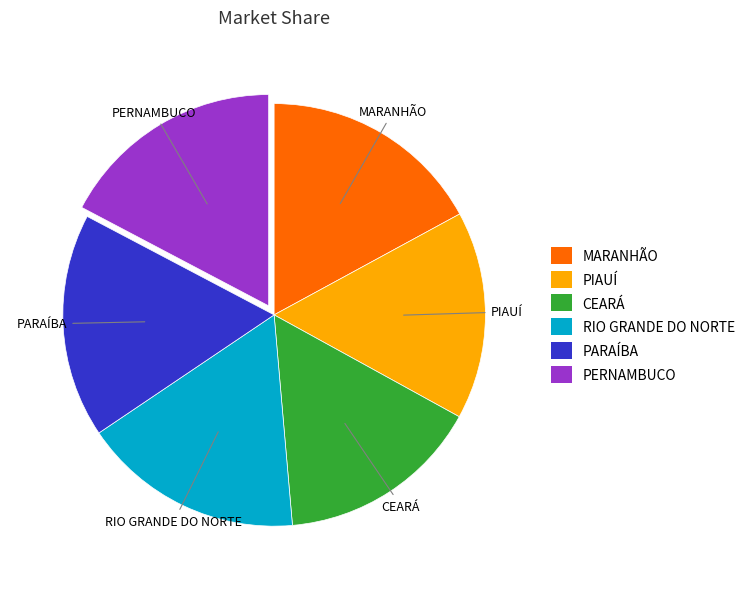

Is the sum of CEARÁ and PARAÍBA greater than half?

No